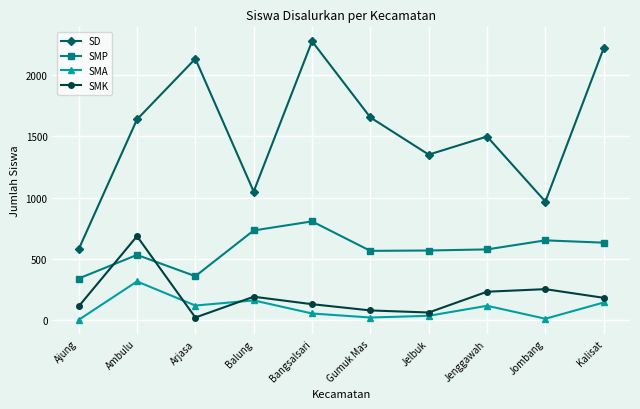

True or false: SMK has a value of 180 at Kalisat.

True